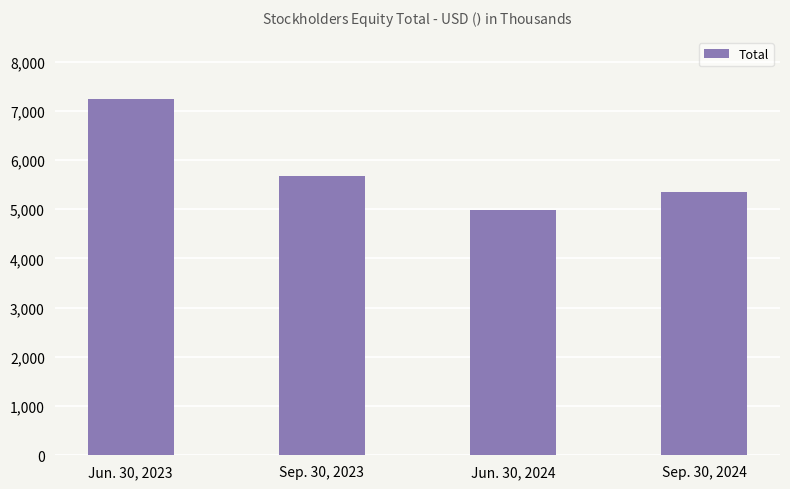

The value at Sep. 30, 2024 is 5352. True or false?

True